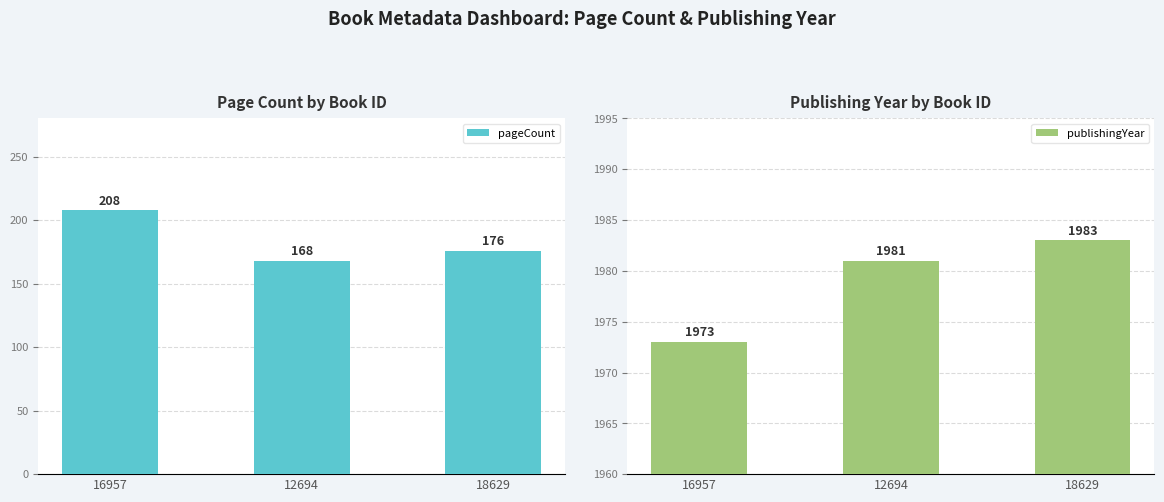

How many values in the publishingYear series are below 1981?

1